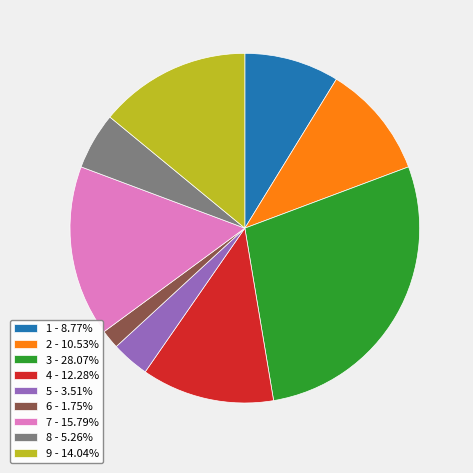

Do 4 - 12.28% and 9 - 14.04% together represent more than half of the pie?

No